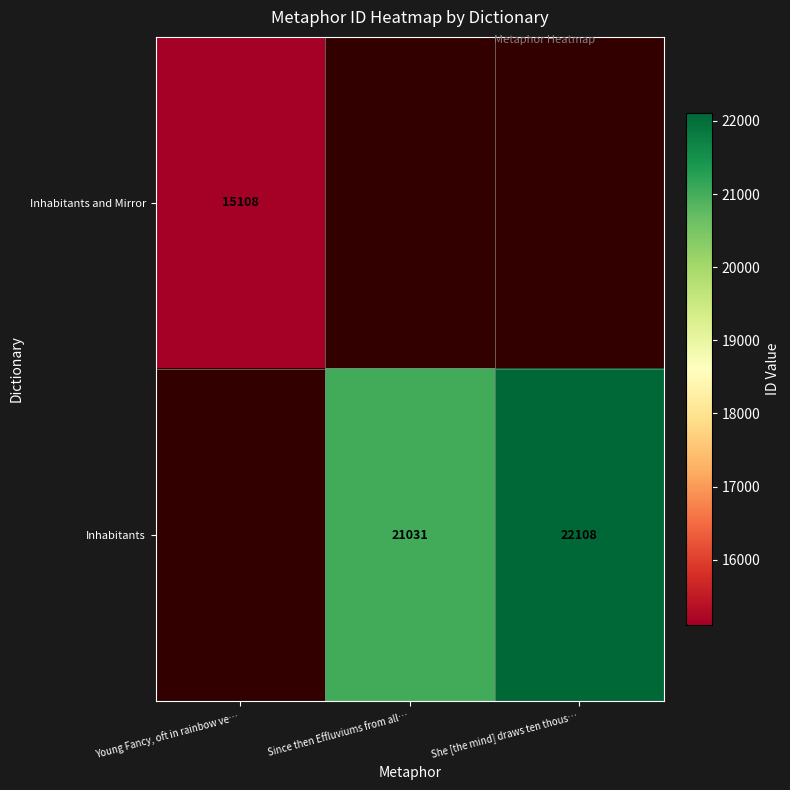

The value of Inhabitants at She [the mind] draws ten thous… is 22108. True or false?

True